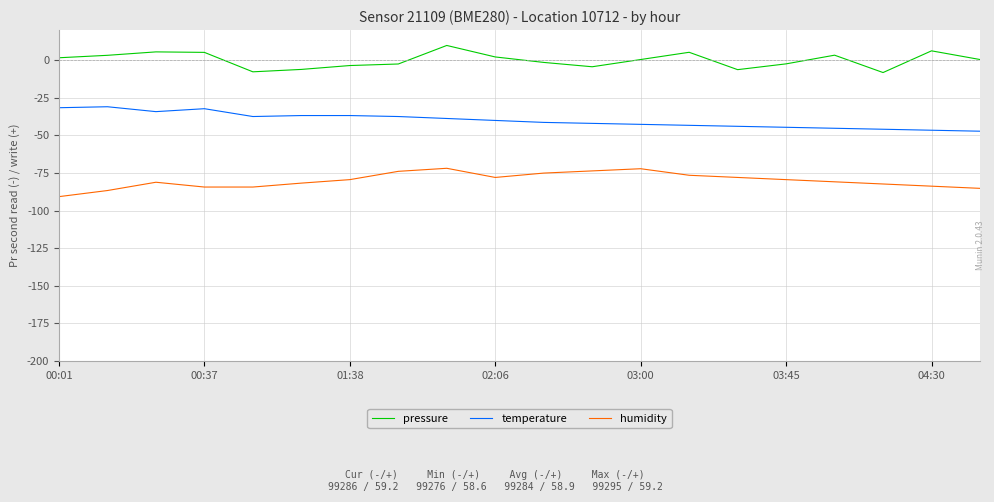

What is the difference between the second highest and minimum values in the pressure series?

14.4